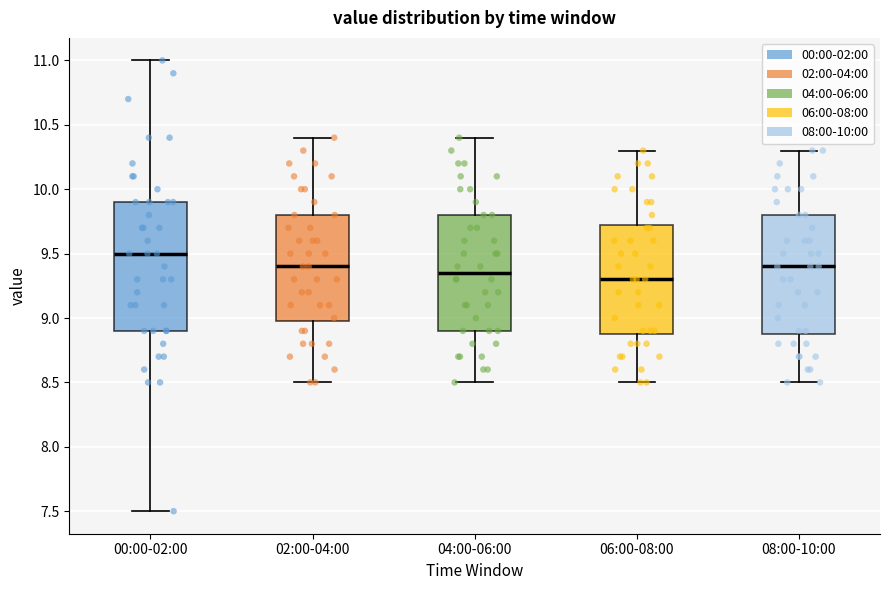

Which box is the tallest, from its lower edge to its upper edge?

00:00-02:00